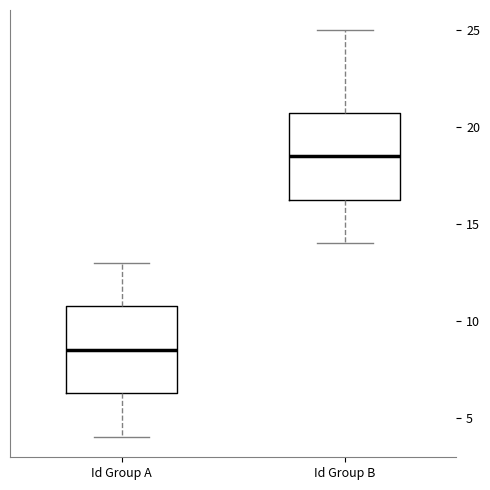

Where is the upper edge of the box for Id Group B on the y-axis? The values are not printed on the chart, so give them approximately, as read against the axis.

21.0